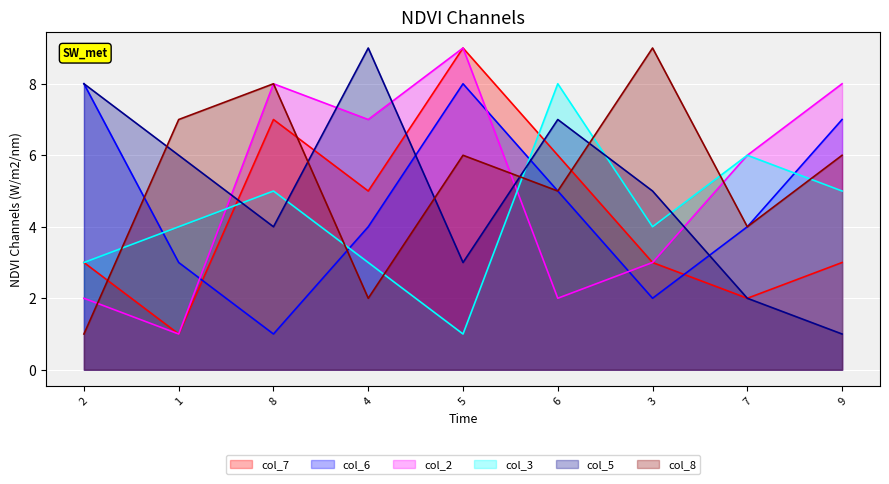

Which series has the largest range (max minus min)?

col_7